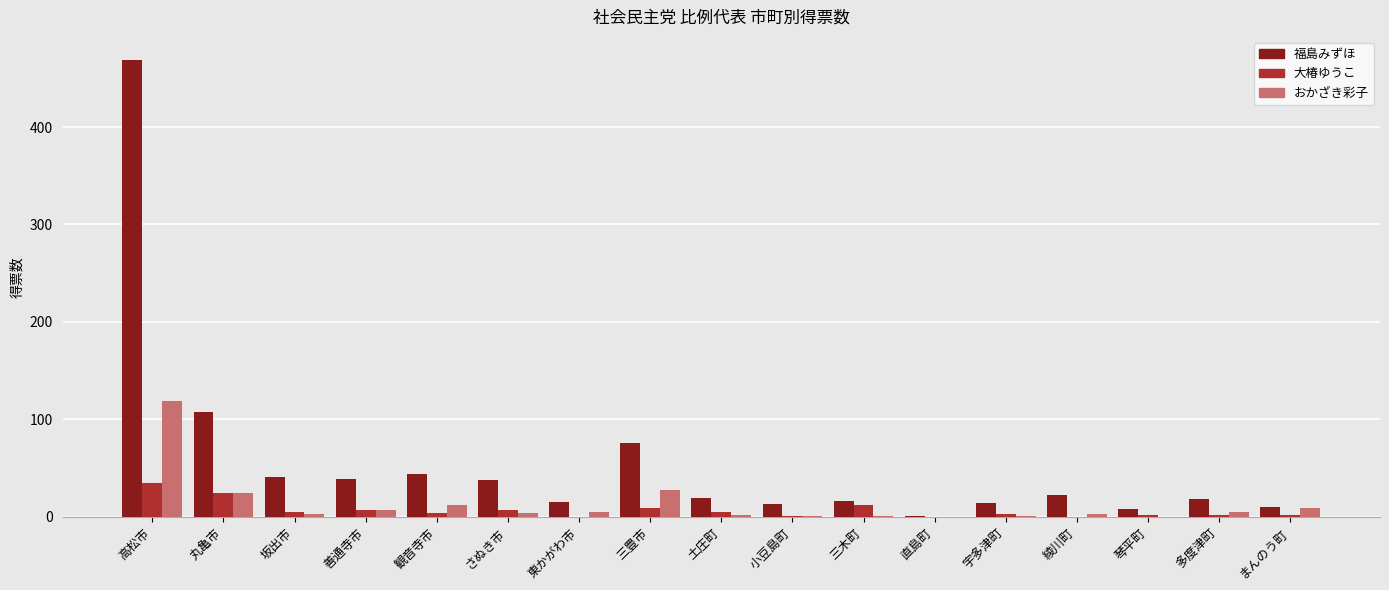

Which category has the highest value in the おかざき彩子 series?

高松市